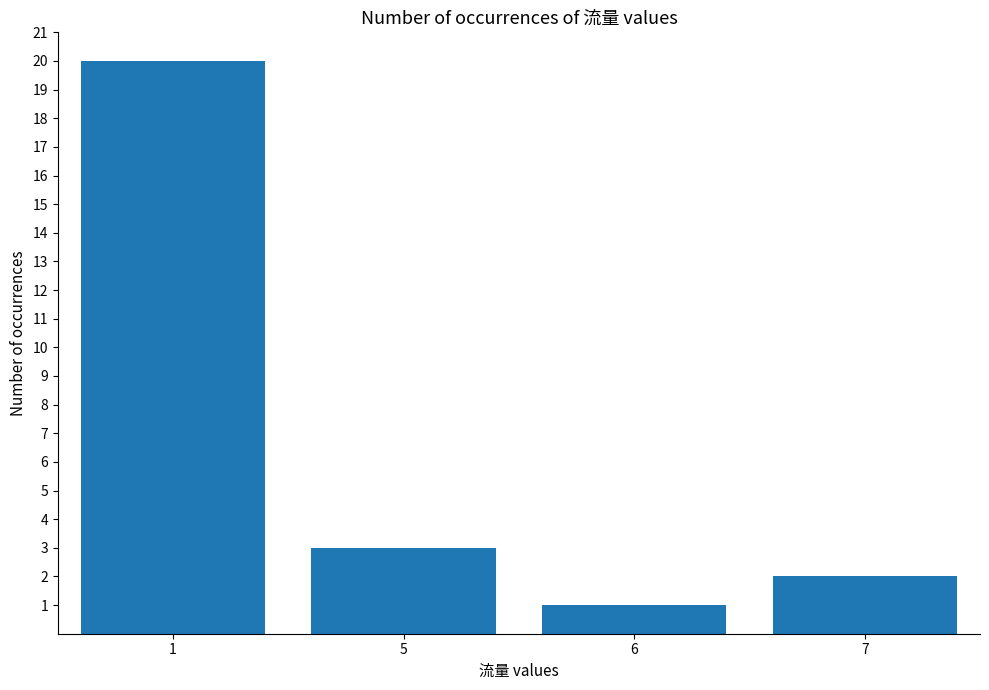

What is the change in value from 1 to 7?

-18